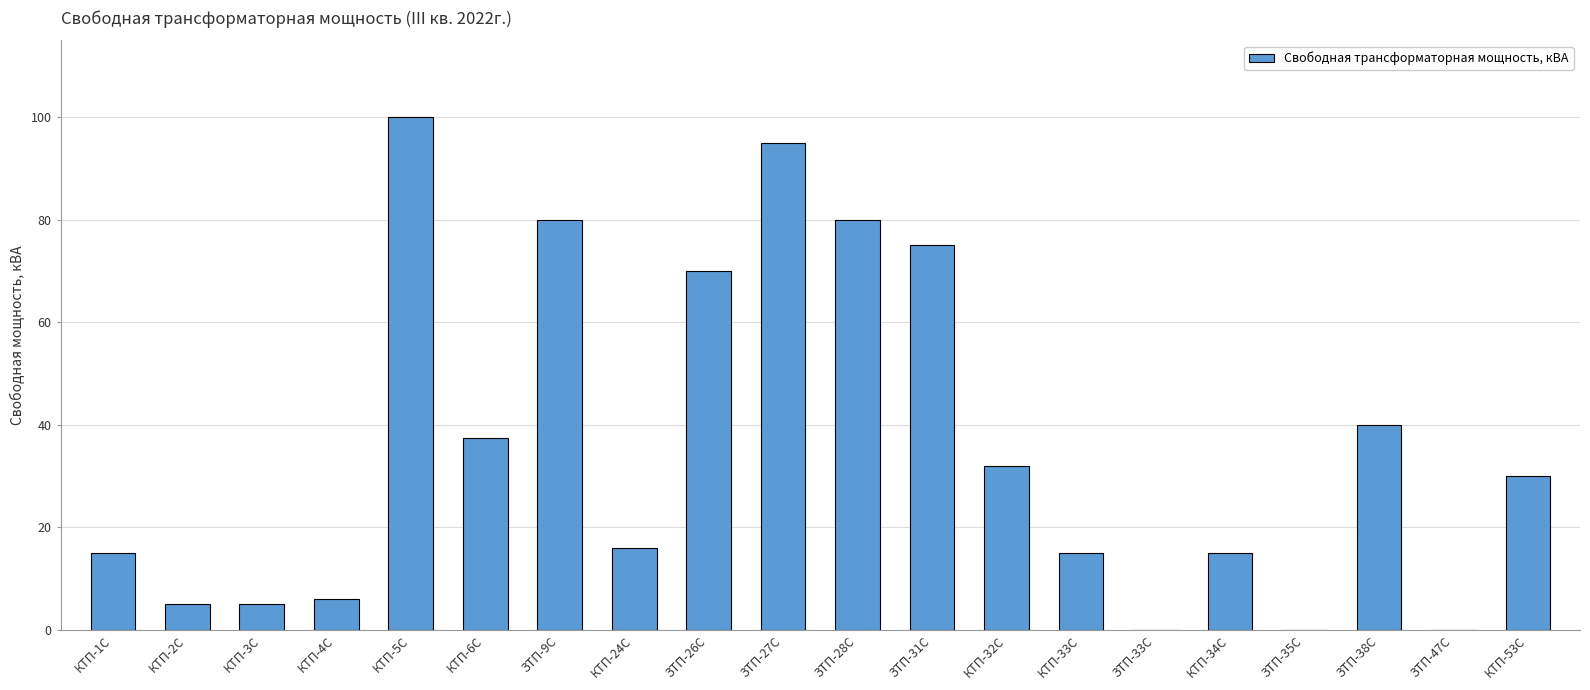

What is the change in value from ЗТП-28С to КТП-32С?

-48.0